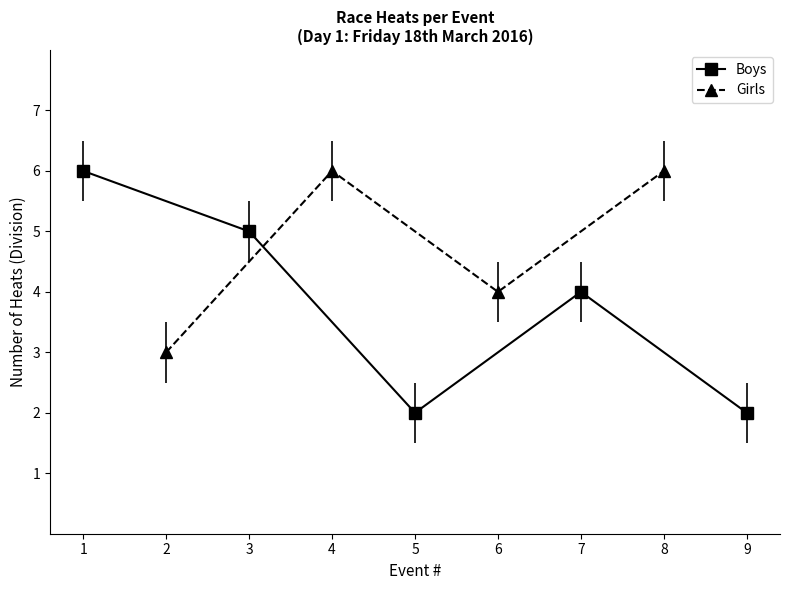

Which series has the largest range (max minus min)?

Boys